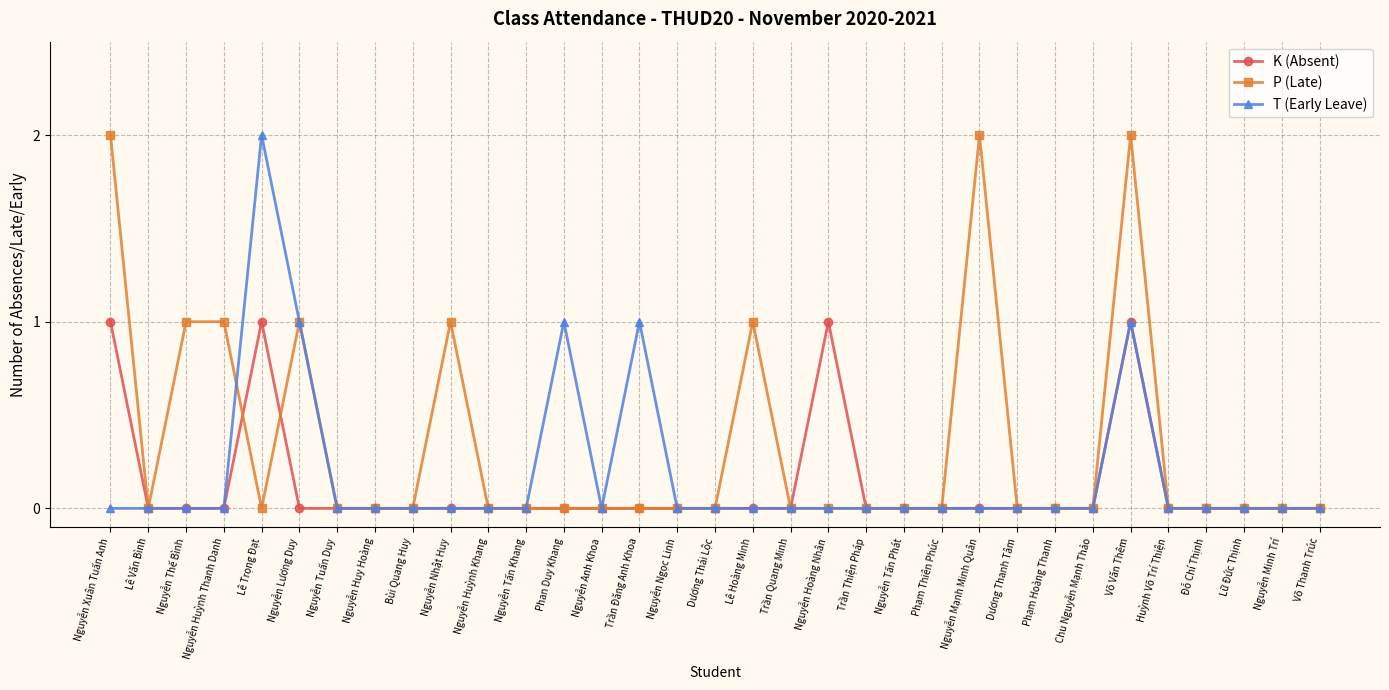

Between Nguyễn Thế Bình and Nguyễn Tấn Phát, which series saw the biggest shift?

P (Late)